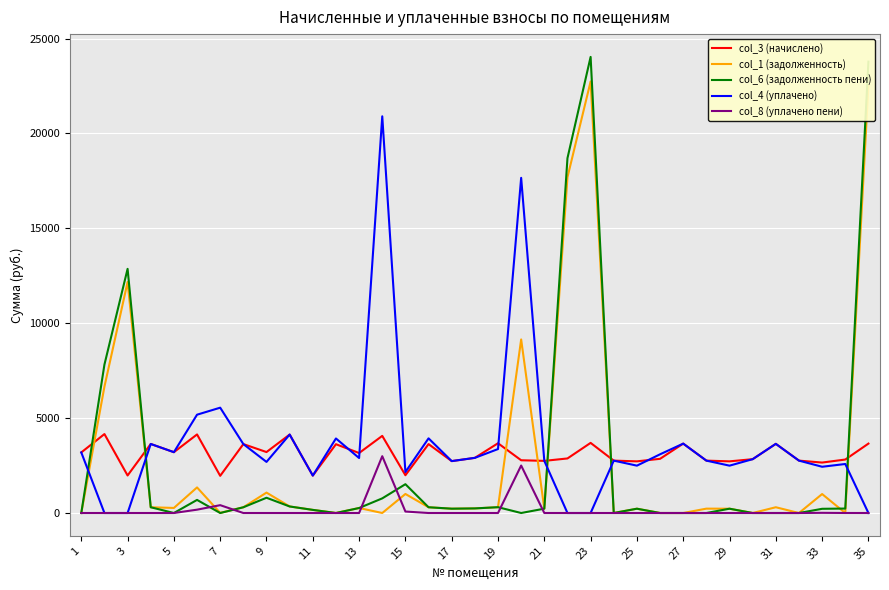

List the series in order of their peak value, lowest first.

col_8 (уплачено пени), col_3 (начислено), col_4 (уплачено), col_1 (задолженность), col_6 (задолженность пени)